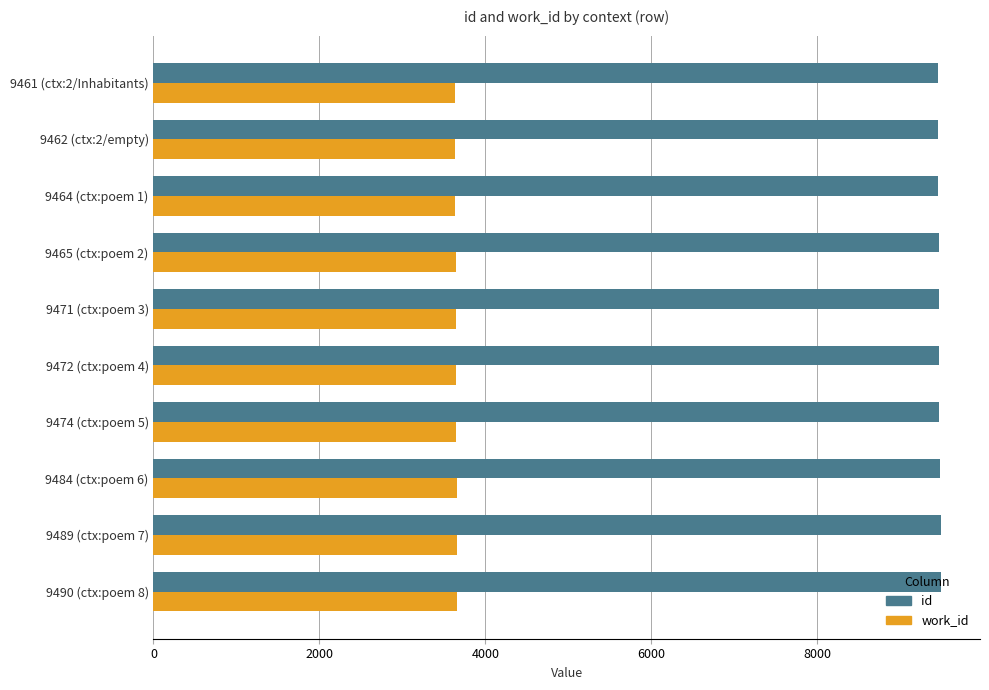

Which series has the largest range (max minus min)?

id